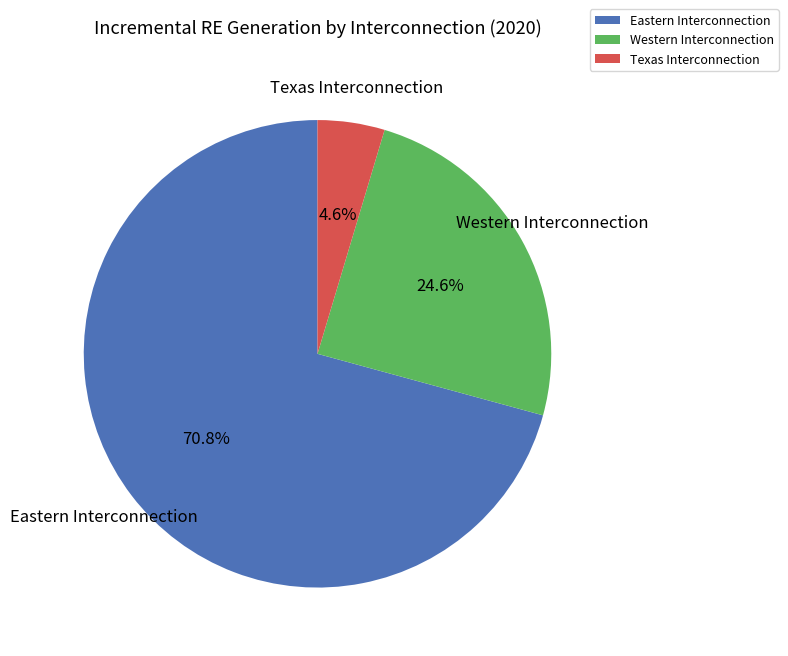

True or false: Western Interconnection accounts for 25% of the total.

True